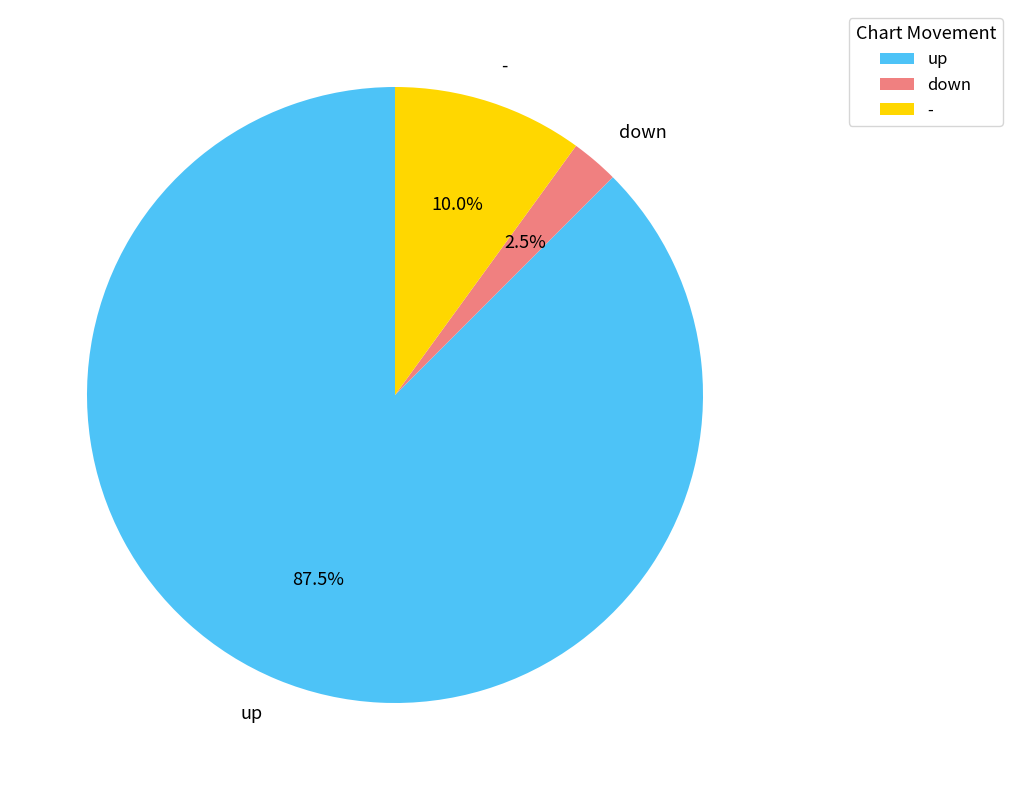

How much of the chart is everything except down?

97.5%